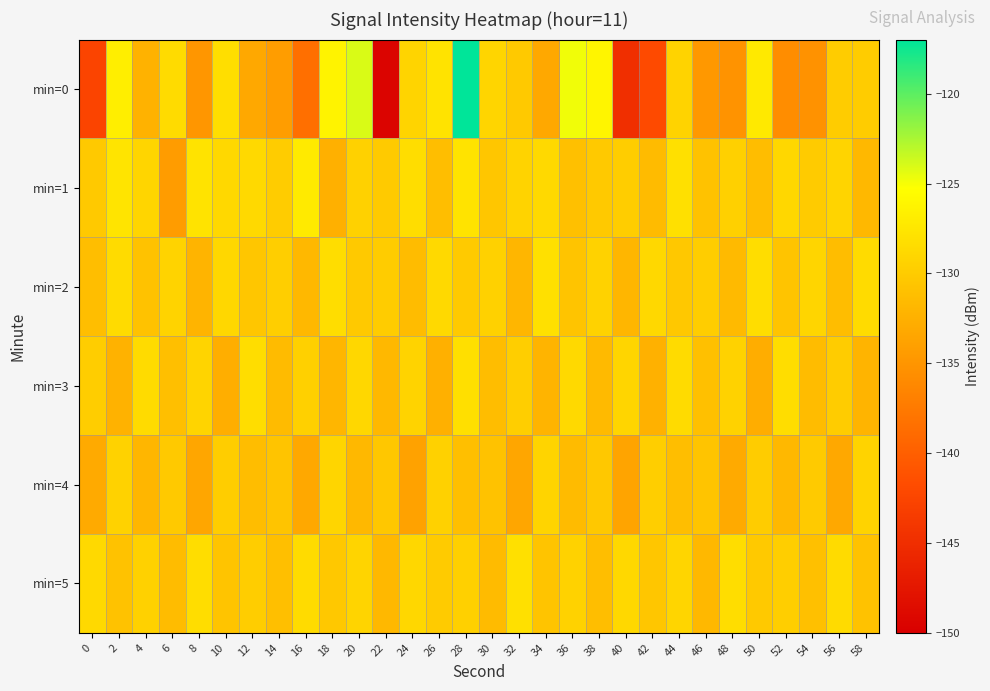

Reading left to right, what are all the values shown in this chart?

min=0: 0=-142.6	2=-126.8	4=-132.3	6=-128.5	8=-134.9	10=-128.3	12=-133.3	14=-134.3	16=-138.5	18=-126.3	20=-124.1	22=-149.4	24=-129.2	26=-127.8	28=-117.0	30=-129.1	32=-130.3	34=-133.2	36=-124.8	38=-126.2	40=-144.9	42=-141.9	44=-129.3	46=-134.8	48=-135.1	50=-127.2	52=-135.7	54=-135.3	56=-129.9	58=-130.0
min=1: 0=-130.2	2=-127.7	4=-129.1	6=-134.3	8=-127.8	10=-128.8	12=-128.8	14=-129.9	16=-127.1	18=-132.5	20=-129.5	22=-130.1	24=-128.3	26=-131.2	28=-127.8	30=-130.5	32=-129.3	34=-128.7	36=-131.0	38=-130.2	40=-129.8	42=-131.5	44=-128.1	46=-130.8	48=-129.6	50=-131.3	52=-128.9	54=-130.0	56=-129.2	58=-131.7
min=2: 0=-131.2	2=-128.5	4=-130.8	6=-129.3	8=-132.1	10=-128.9	12=-130.5	14=-129.7	16=-131.8	18=-128.3	20=-130.2	22=-129.9	24=-131.4	26=-128.7	28=-130.1	30=-129.5	32=-131.9	34=-128.1	36=-130.6	38=-129.4	40=-132.0	42=-128.8	44=-130.3	46=-129.8	48=-131.6	50=-128.4	52=-130.7	54=-129.1	56=-131.3	58=-128.6
min=3: 0=-129.8	2=-132.3	4=-128.6	6=-131.1	8=-129.2	10=-132.7	12=-128.4	14=-131.5	16=-129.6	18=-132.0	20=-128.9	22=-131.8	24=-129.3	26=-132.5	28=-128.2	30=-131.3	32=-129.7	34=-132.1	36=-128.7	38=-131.6	40=-129.1	42=-132.4	44=-128.5	46=-131.0	48=-129.4	50=-132.8	52=-128.3	54=-131.4	56=-129.9	58=-132.2
min=4: 0=-133.1	2=-129.4	4=-131.9	6=-130.2	8=-133.5	10=-129.8	12=-131.3	14=-130.6	16=-133.2	18=-129.1	20=-131.7	22=-130.4	24=-133.8	26=-129.5	28=-131.1	30=-130.9	32=-133.4	34=-129.2	36=-131.5	38=-130.3	40=-133.6	42=-129.7	44=-131.2	46=-130.7	48=-133.0	50=-129.9	52=-131.8	54=-130.1	56=-133.3	58=-129.3
min=5: 0=-128.7	2=-130.9	4=-129.5	6=-131.4	8=-128.3	10=-130.6	12=-129.8	14=-131.1	16=-128.5	18=-130.3	20=-129.2	22=-131.7	24=-128.9	26=-130.0	28=-129.6	30=-131.5	32=-128.1	34=-130.7	36=-129.4	38=-131.2	40=-128.8	42=-130.5	44=-129.1	46=-131.8	48=-128.4	50=-130.2	52=-129.7	54=-131.0	56=-128.6	58=-130.8